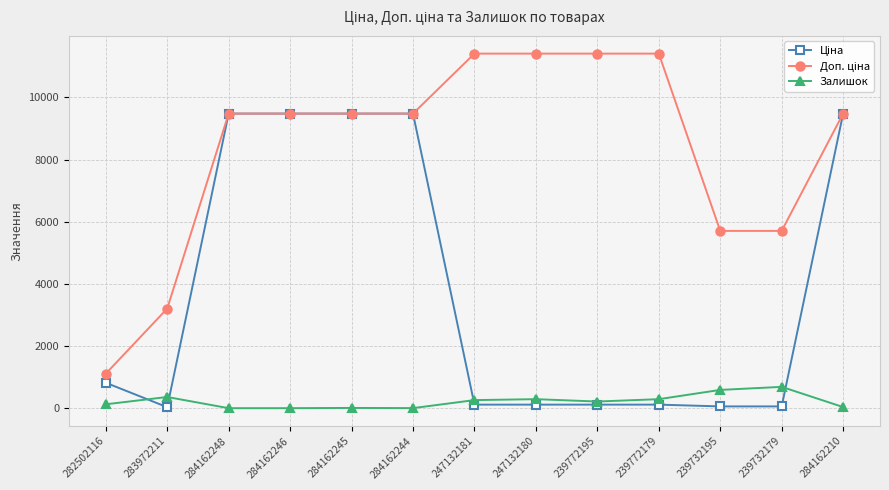

The Залишок series shows 290.0 at 239772179. True or false?

True